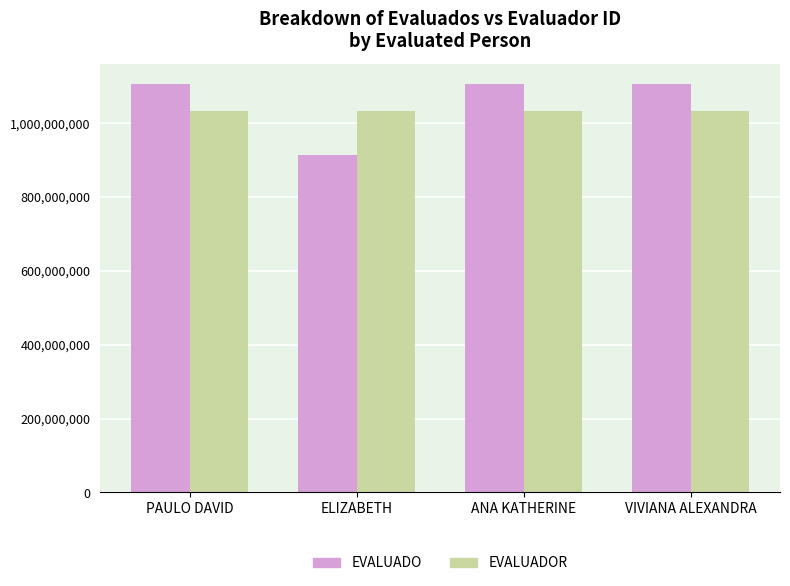

Which series has the widest spread of values?

EVALUADO